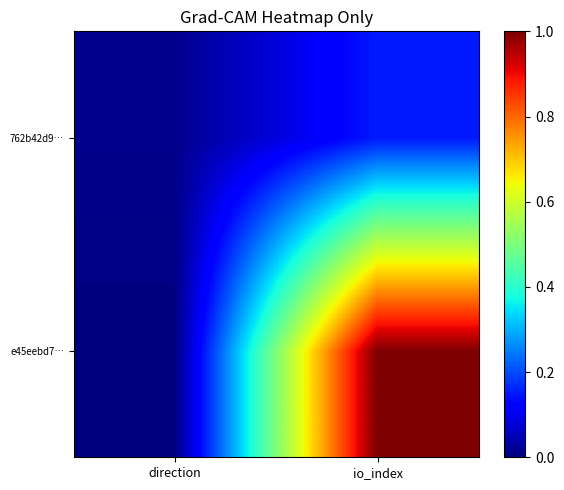

Rank the series at io_index from lowest to highest value.

762b42d9…, e45eebd7…